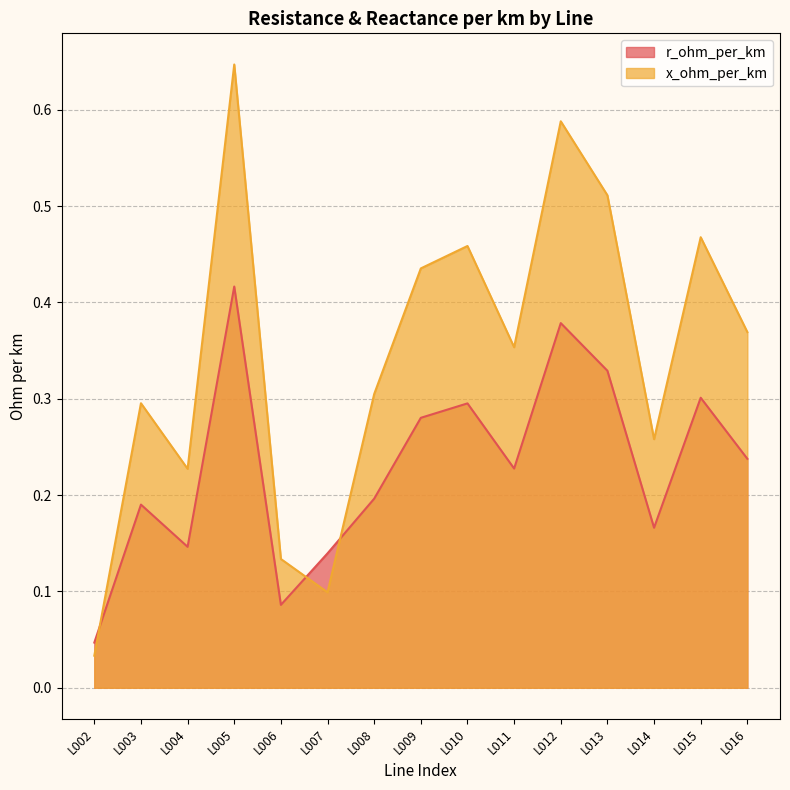

What is the approximate value of r_ohm_per_km at L014?

0.2